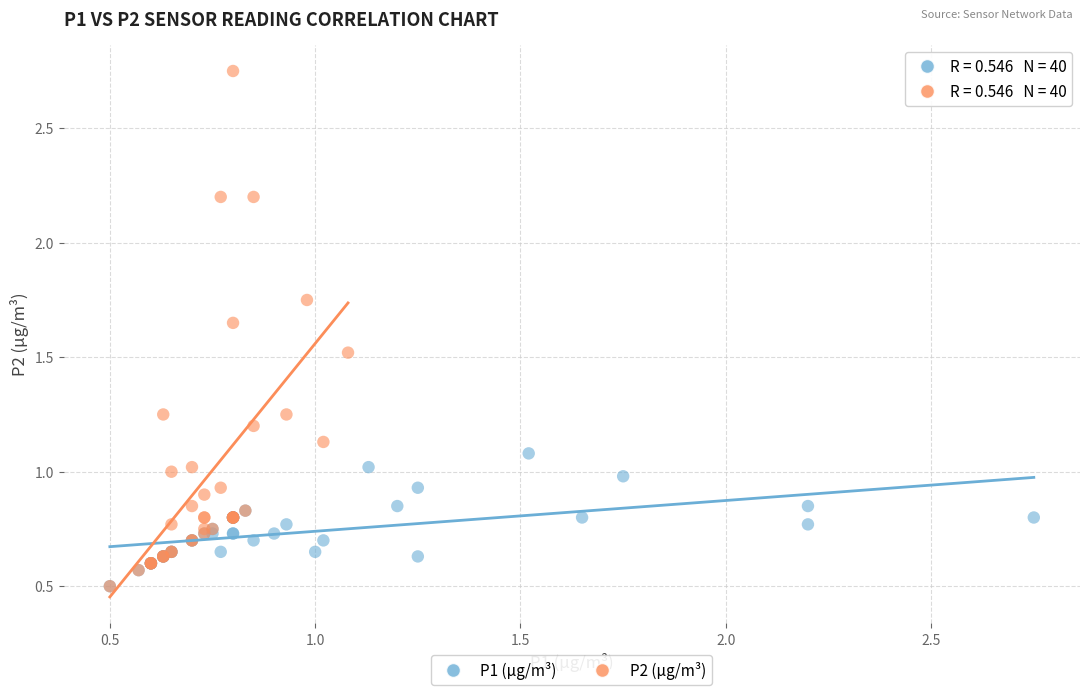

Which series has the largest Y range (max minus min)?

P2 (µg/m³)